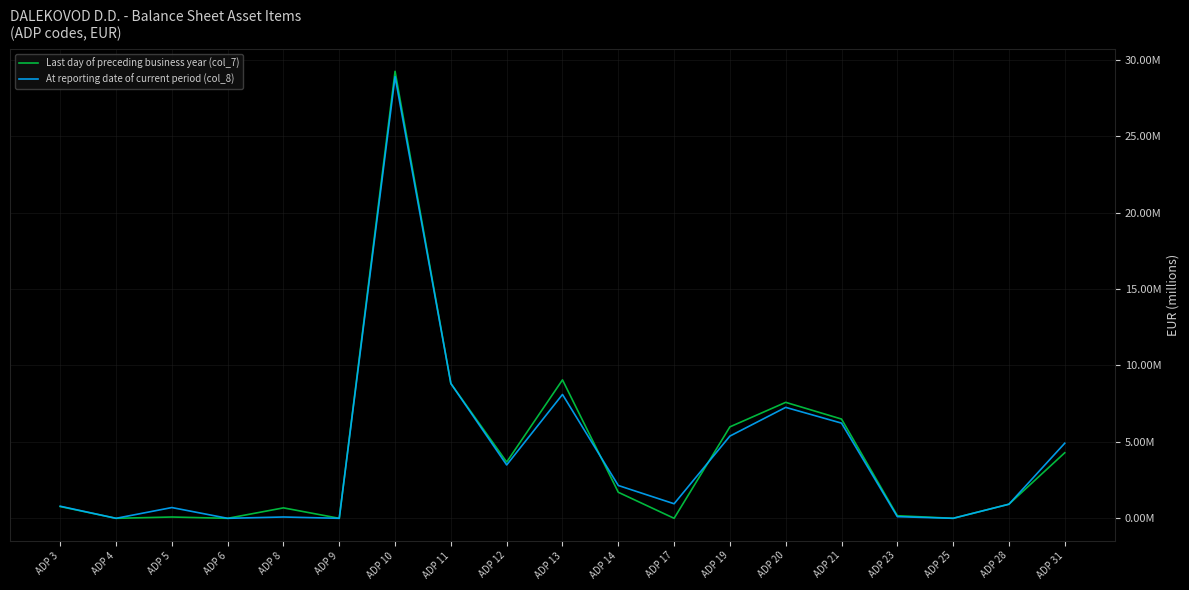

What is the average value of the At reporting date of current period (col_8) series?

4.1